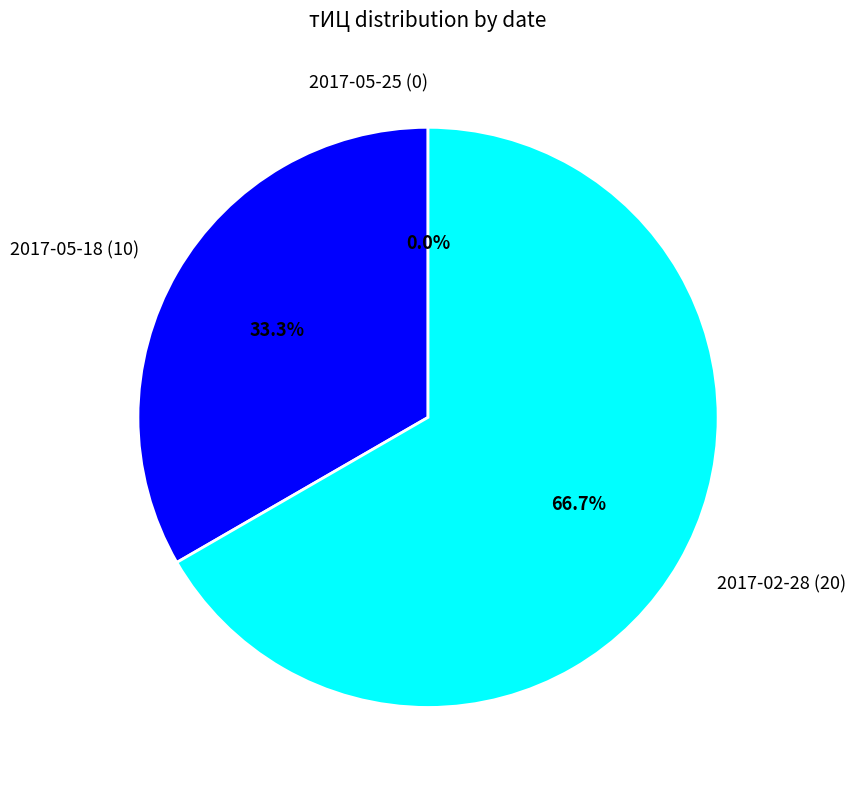

Which slice is the largest?

2017-02-28 (20)